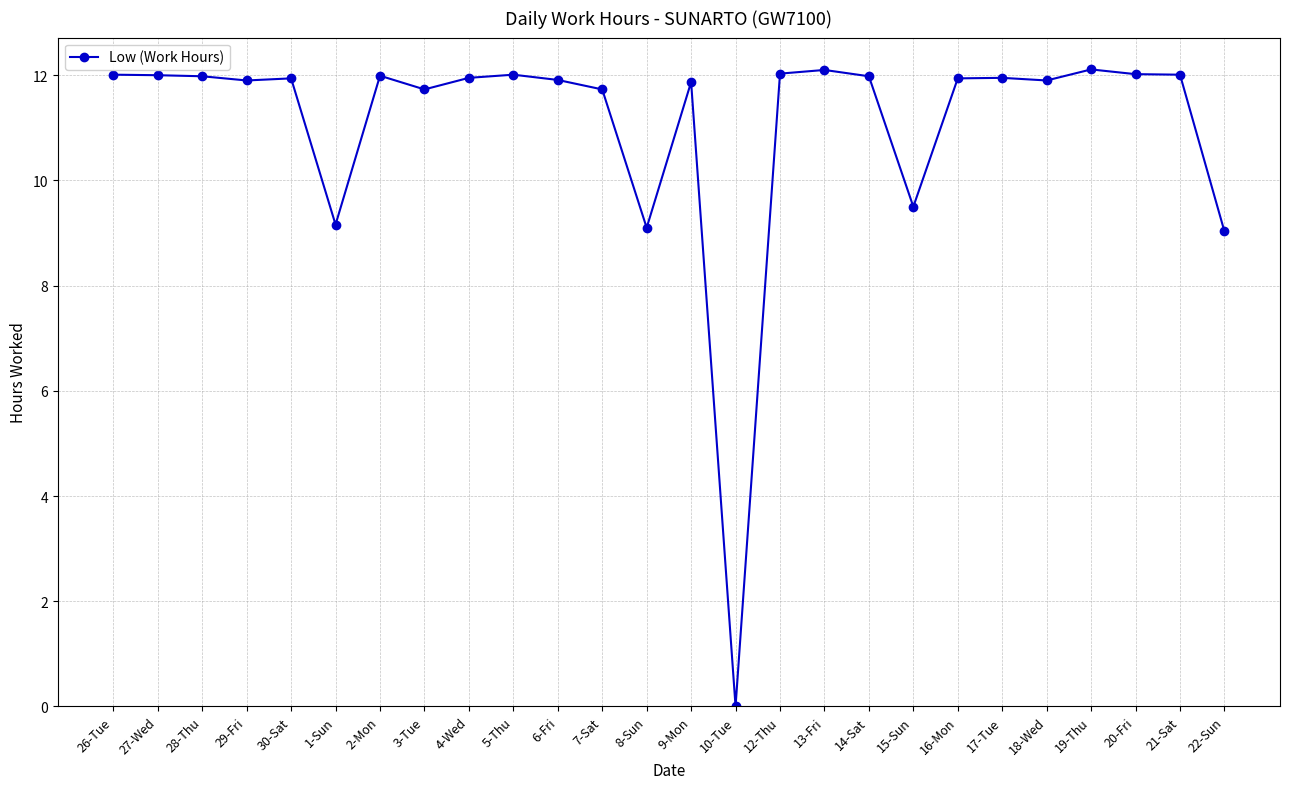

What position from the right is 5-Thu?

17